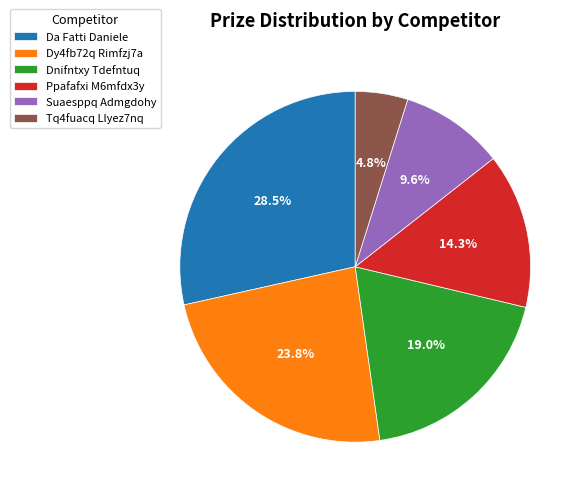

How many slices are in this pie chart?

6